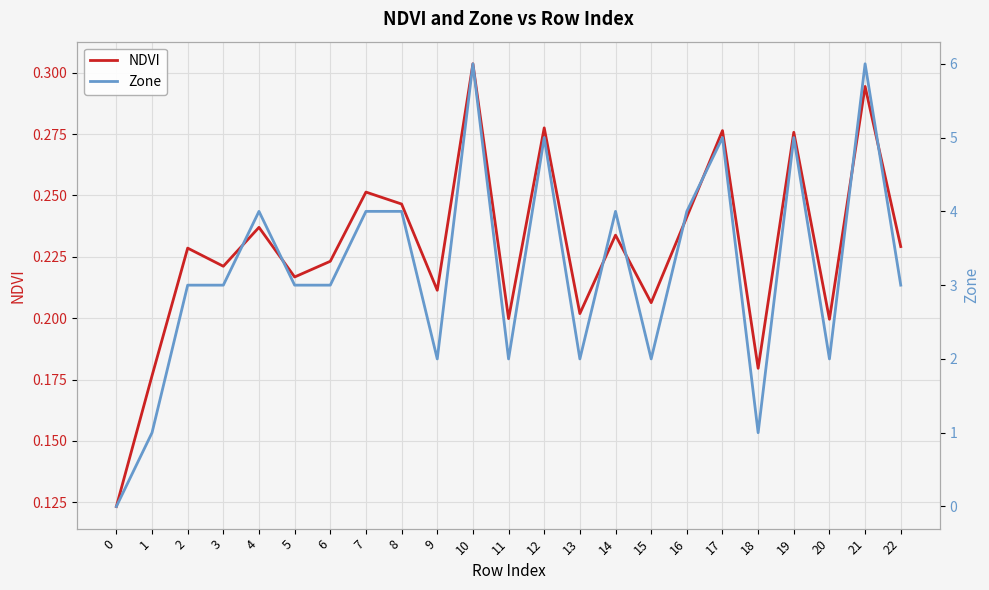

Is it true that NDVI equals 0.3 at 18?

False